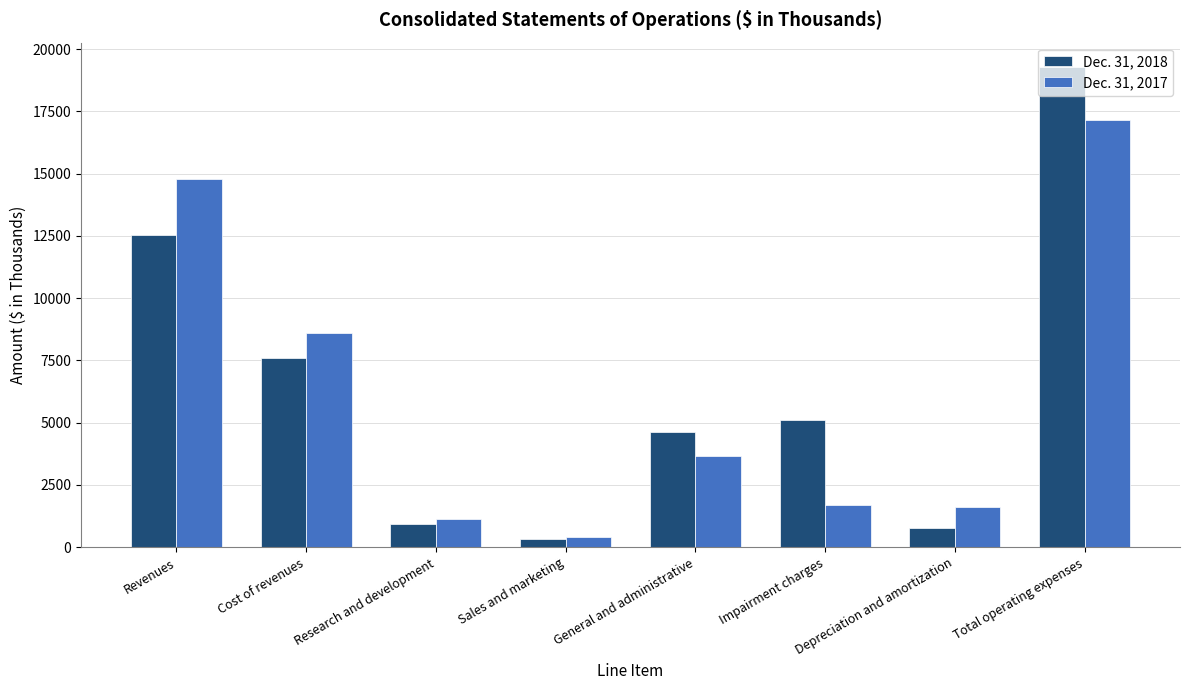

What is the difference between the Dec. 31, 2018 values at General and administrative and Research and development?

3690